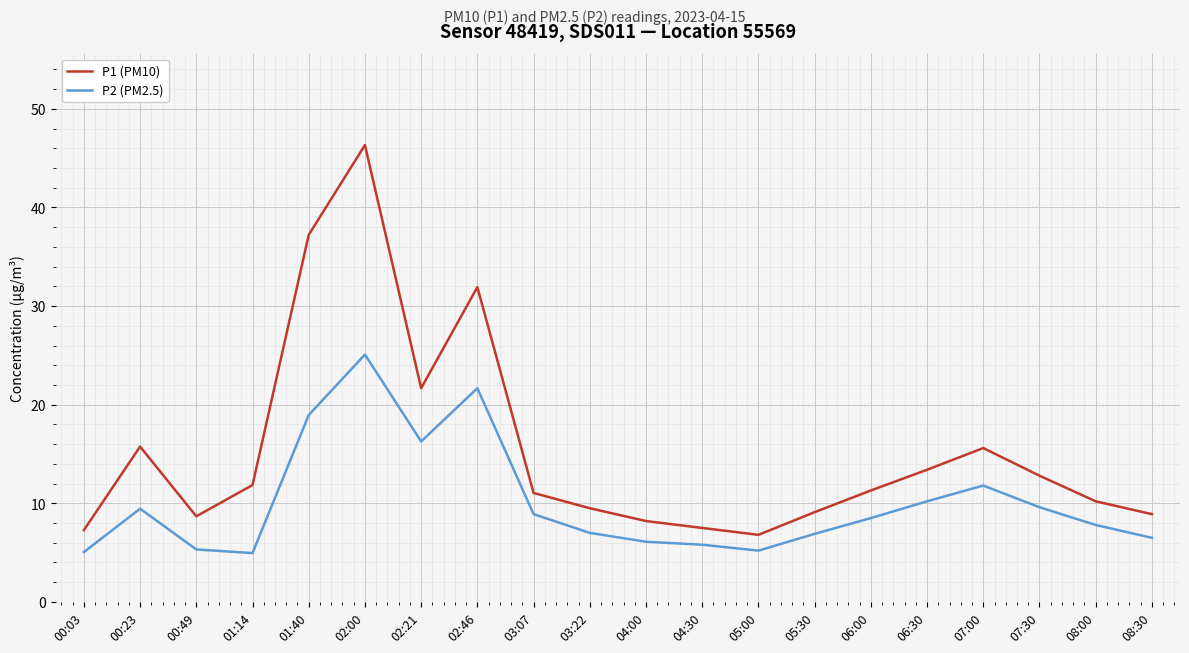

What position from the left is 02:00?

6